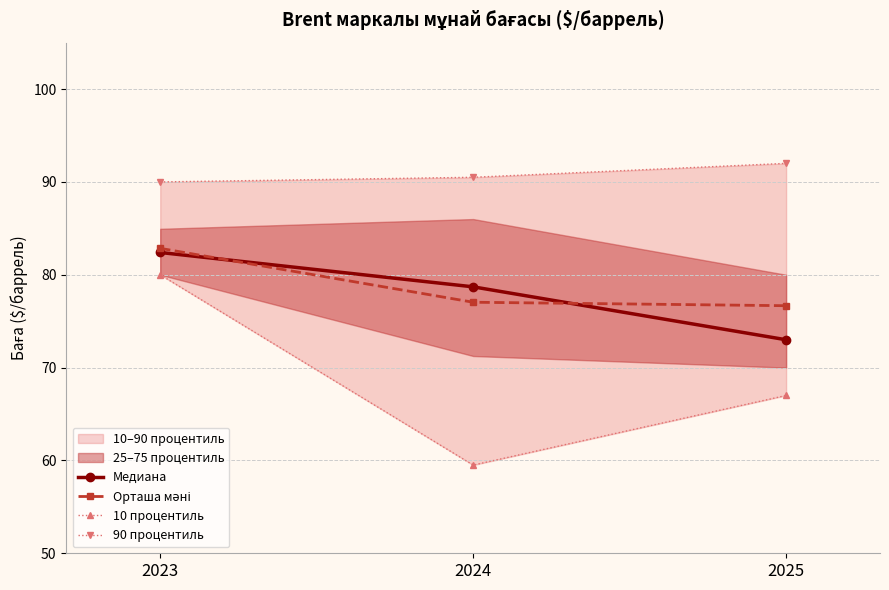

At which label is 90 процентиль closest to 91?

2024